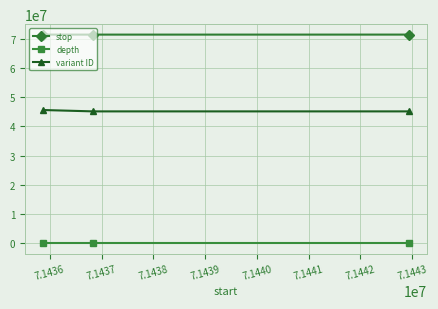

What is the highest value of the stop series?

71442936